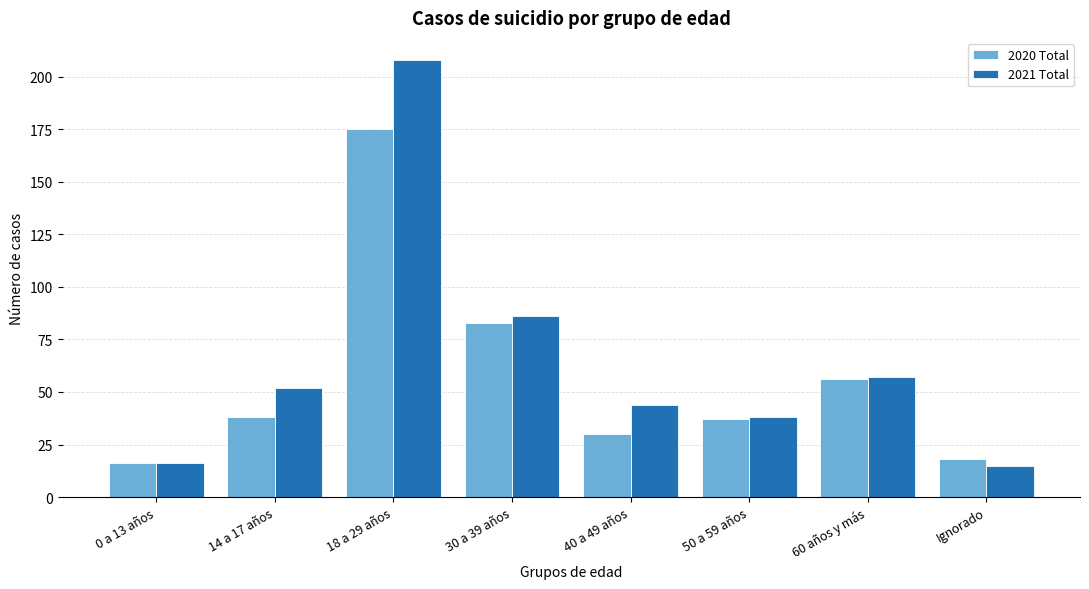

Reading right to left, list all the values displayed in this chart.

2020 Total: 18	56	37	30	83	175	38	16
2021 Total: 15	57	38	44	86	208	52	16